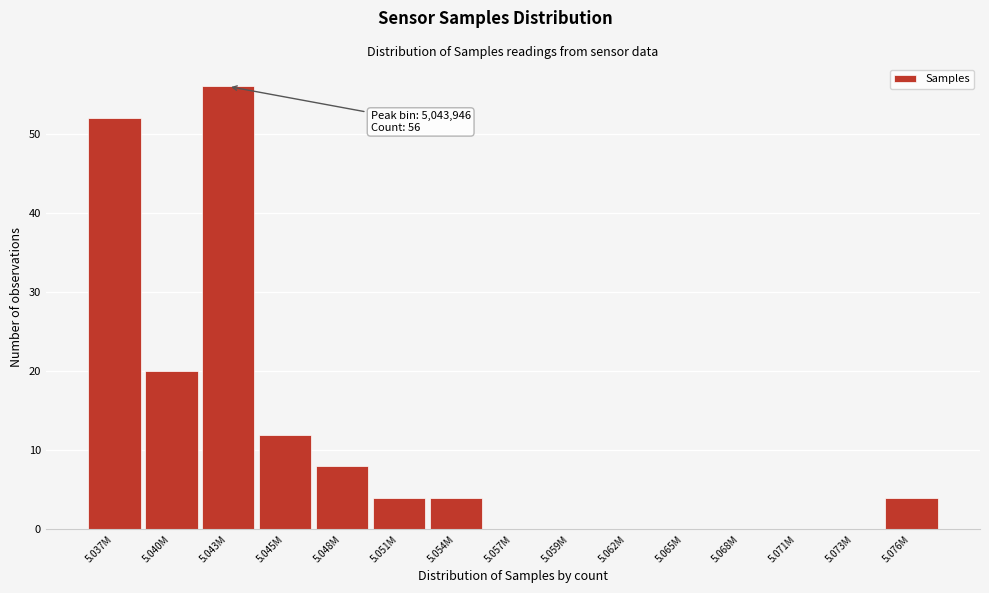

Reading left to right, list all the values displayed in this chart.

5.037M=52	5.040M=20	5.043M=56	5.045M=12	5.048M=8	5.051M=4	5.054M=4	5.057M=0	5.059M=0	5.062M=0	5.065M=0	5.068M=0	5.071M=0	5.073M=0	5.076M=4